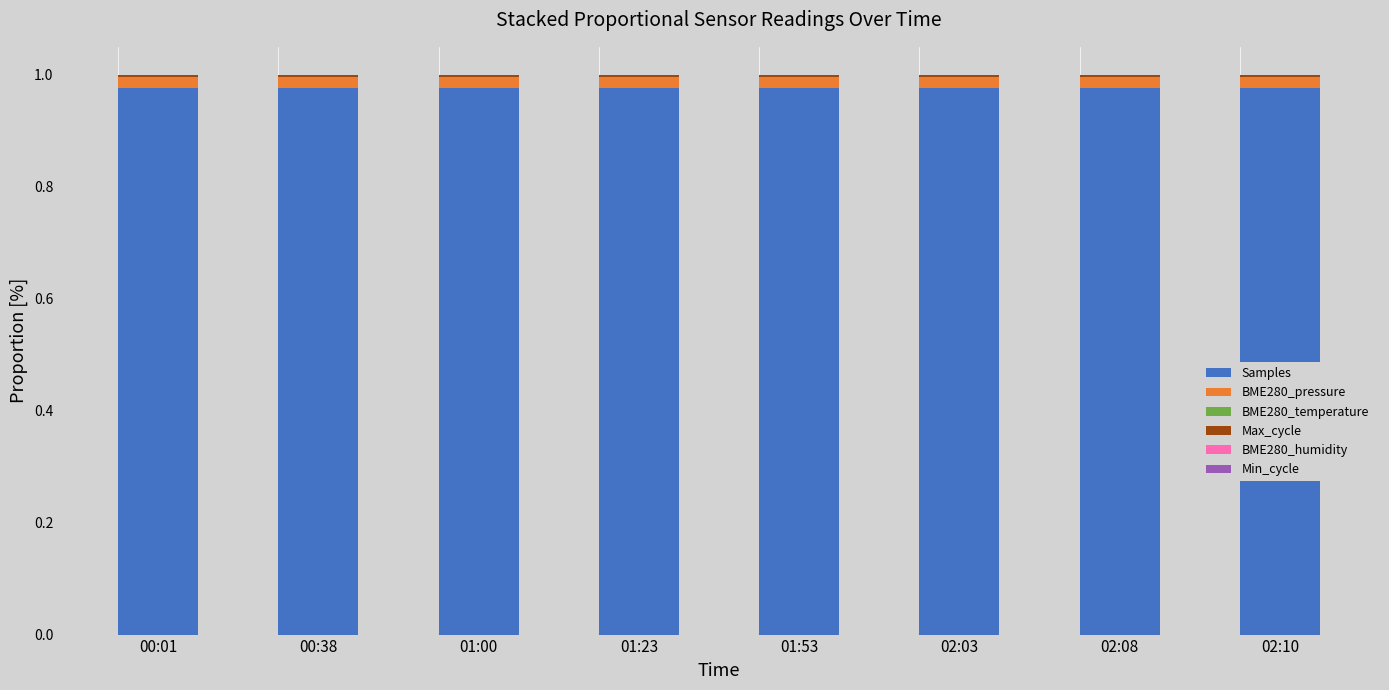

Are the bars grouped side by side (vs. stacked)?

No